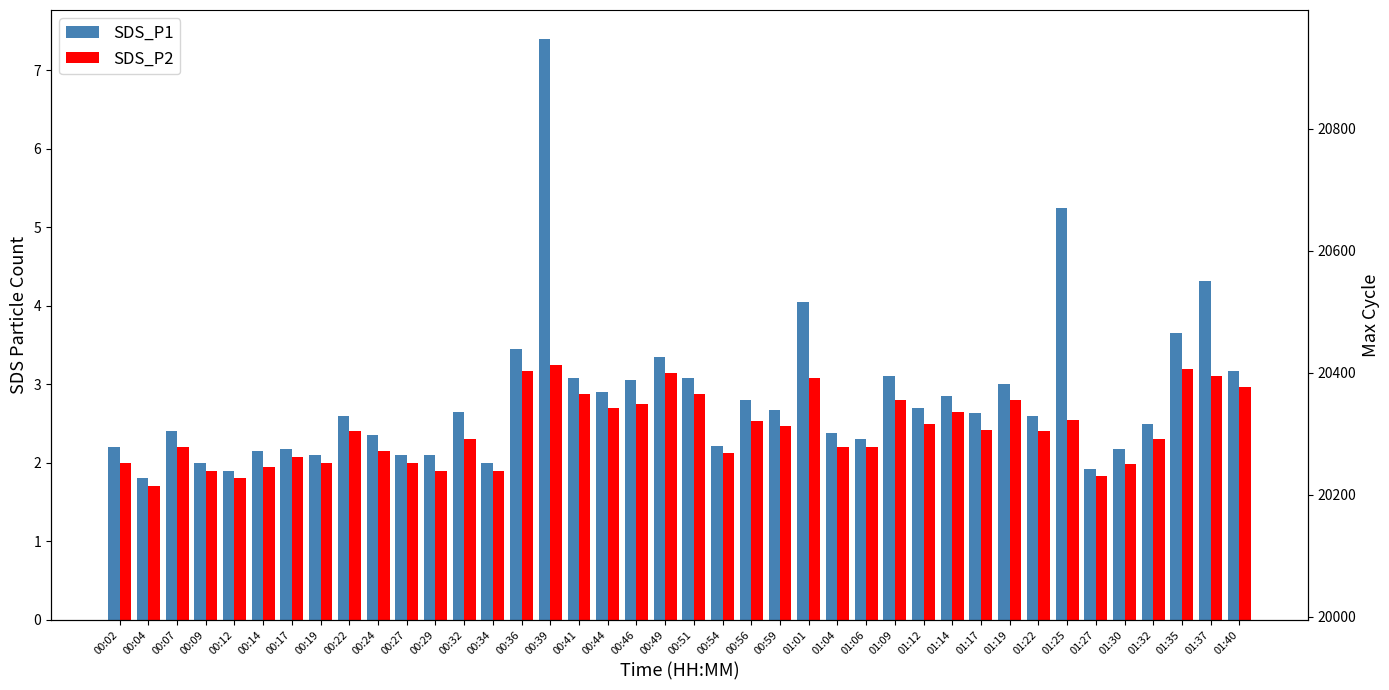

What is the difference between the SDS_P1 values at 01:14 and 00:24?

0.5